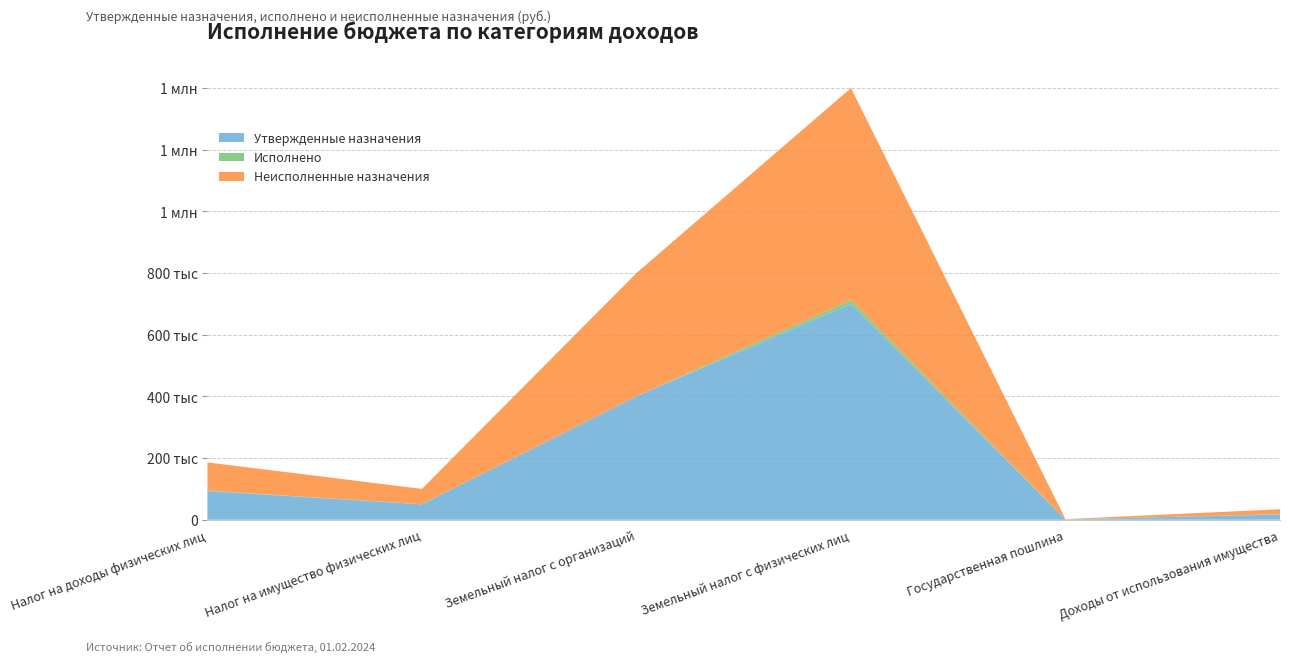

Reading left to right, transcribe all the data shown in this chart.

Утвержденные назначения: 93000.0	50000.0	400000.0	700000.0	1000.0	17000.0
Исполнено: 1612.9	228.0	0.0	11968.4	0.0	1256.8
Неисполненные назначения: 91387.1	49772.0	400000.0	688031.6	1000.0	15743.2